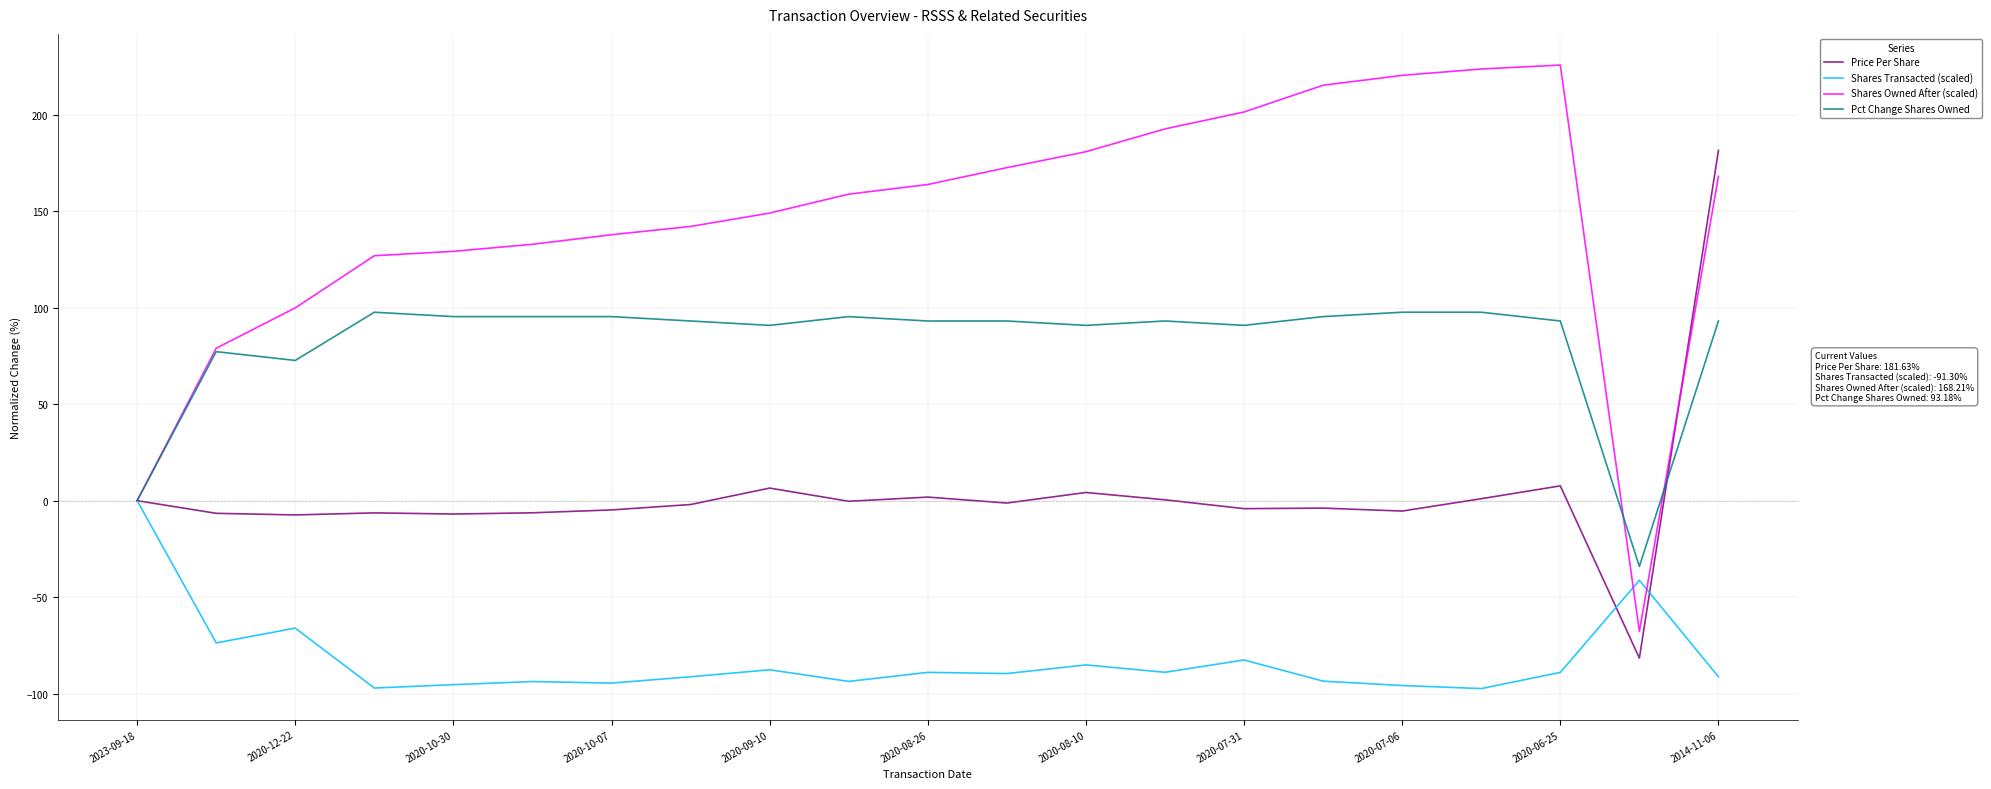

Which series has the largest range (max minus min)?

Shares Owned After (scaled)